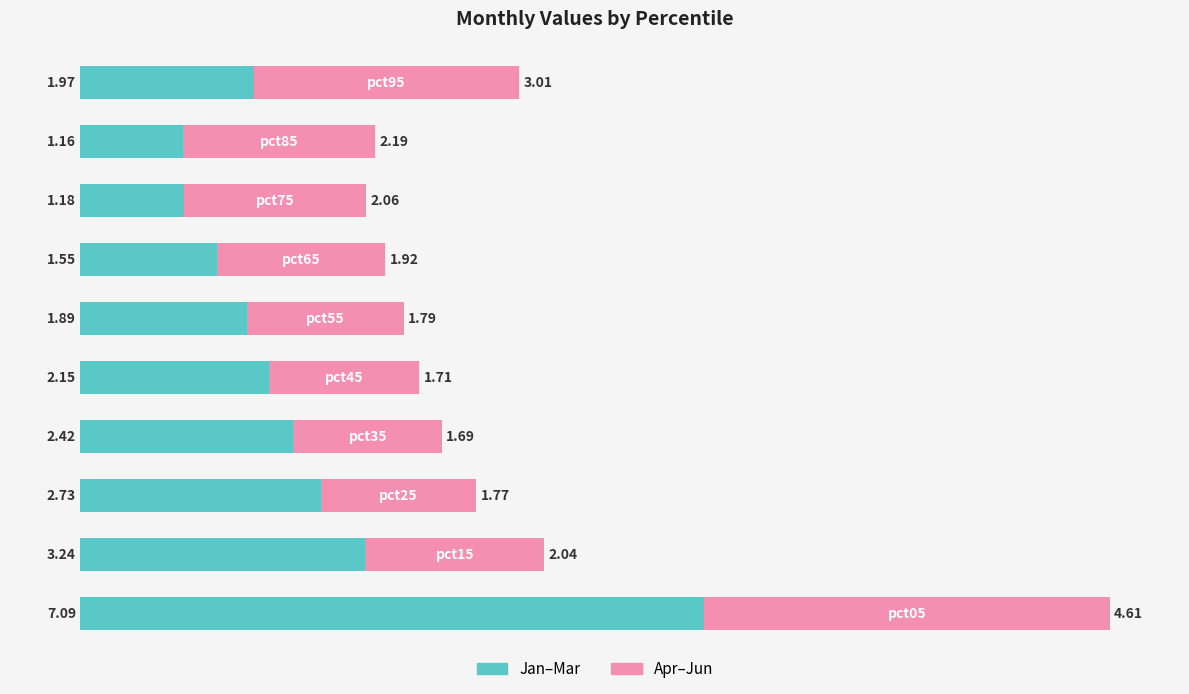

What is the difference between the maximum and minimum values in the Jan–Mar series?

5.9